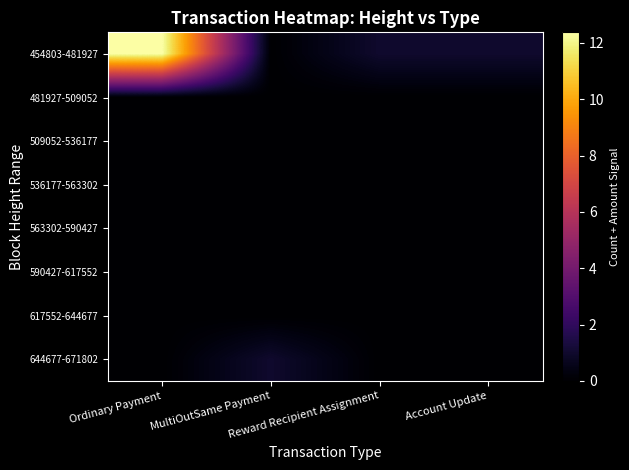

What is the total value across all series at Ordinary Payment?

12.4